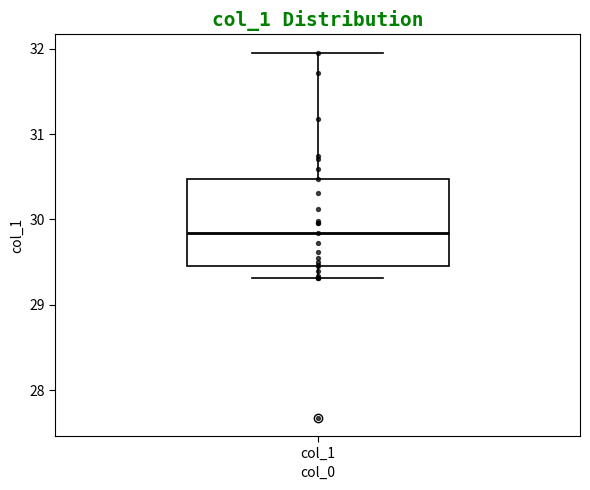

Read this box plot against the y-axis: the position of the median line, the range covered by the box, and the ends of both whiskers. The values are not printed on the chart, so give them approximately, as read against the axis.

median 29.8, box 29.5 to 30.5, whiskers 29.3 to 32.0